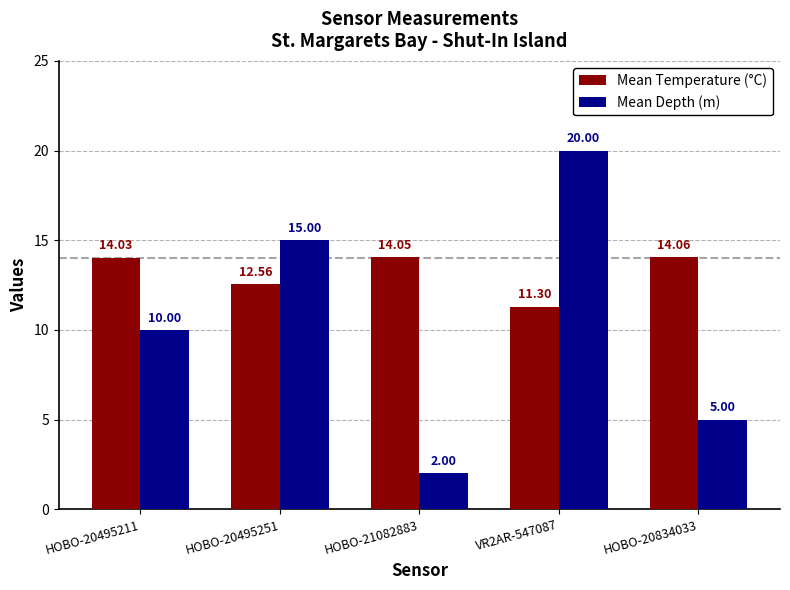

Is the value of Mean Temperature (°C) at HOBO-20834033 greater than the value of Mean Depth (m) at HOBO-21082883?

Yes